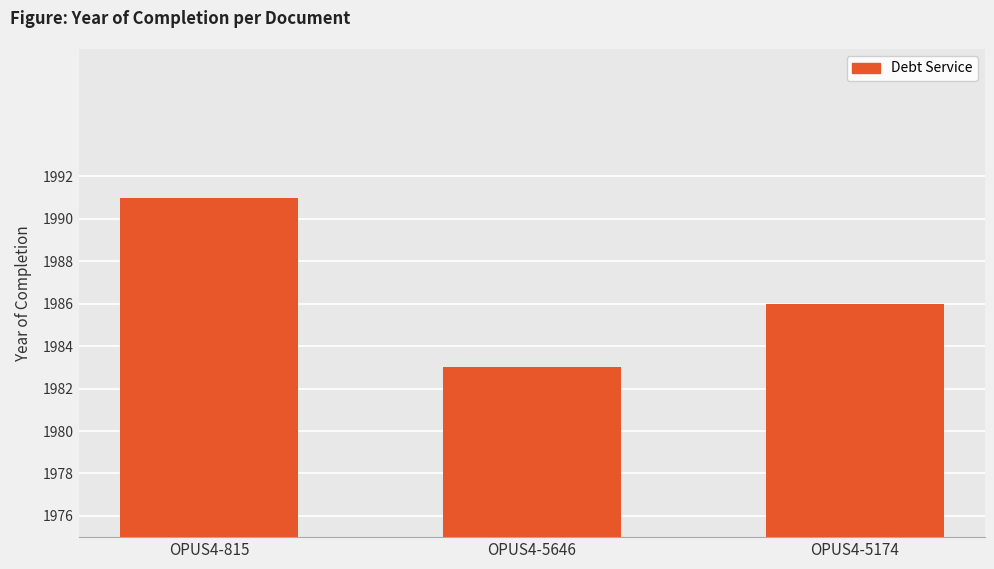

What is the change in value from OPUS4-815 to OPUS4-5174?

-5